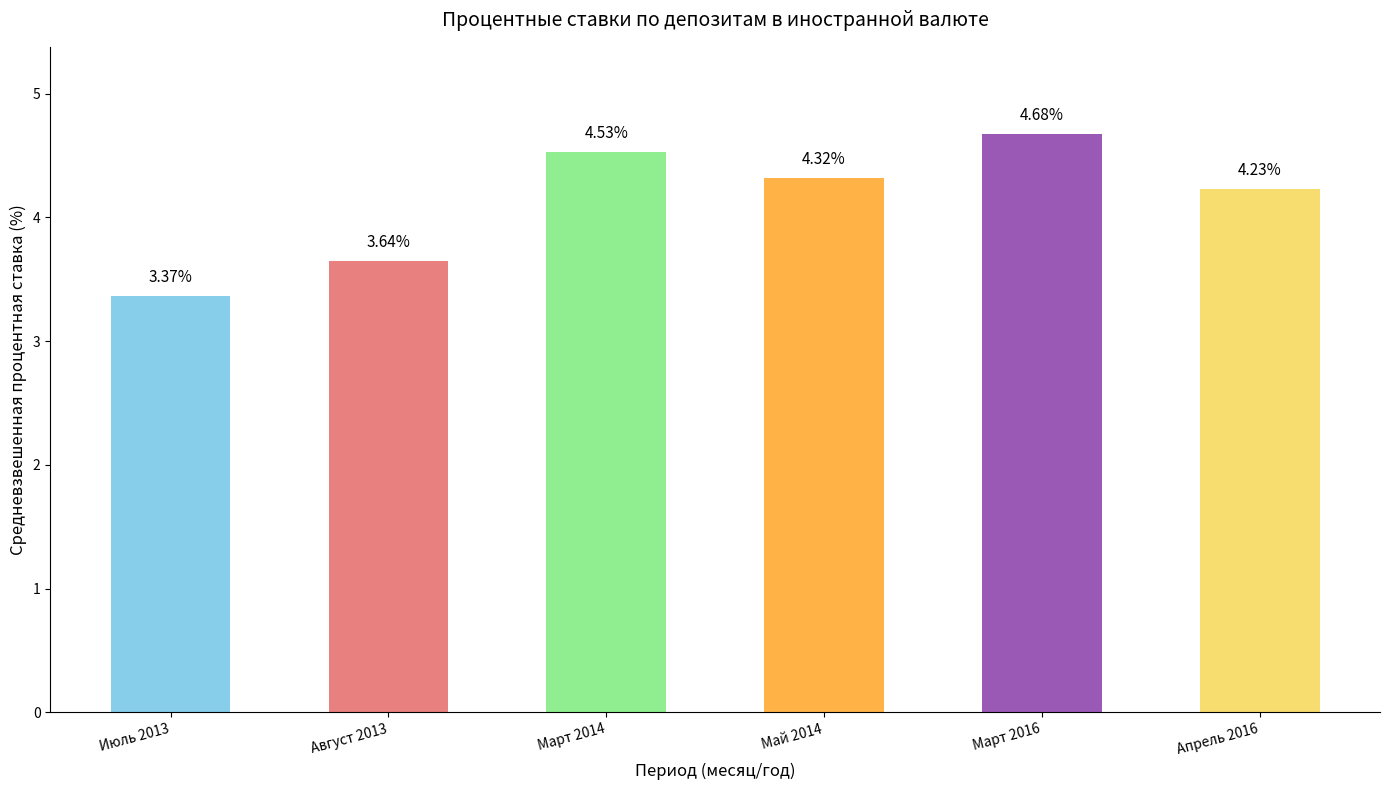

What is the sum of the values at Август 2013 and Май 2014?

8.0